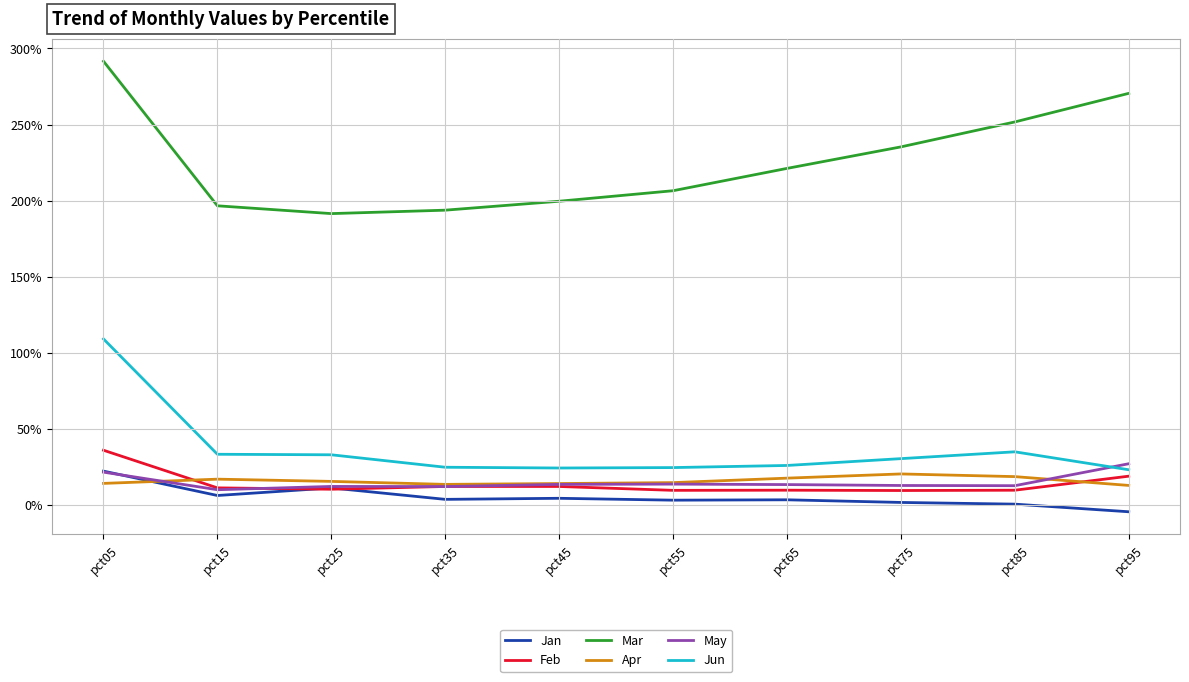

What is the total value across all series at pct55?

2.7